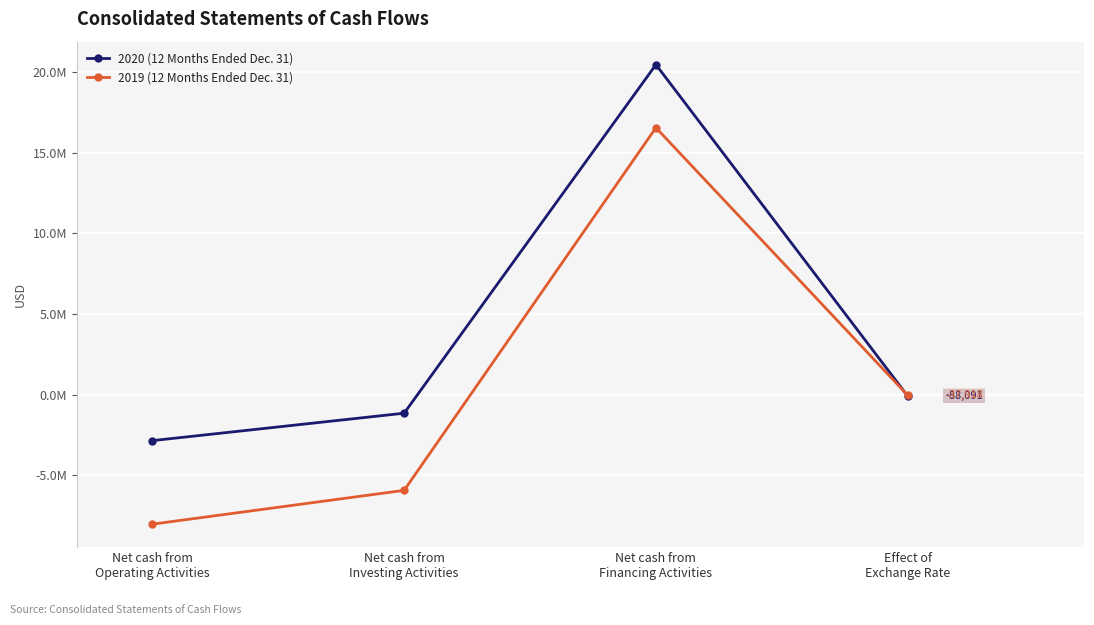

Does the chart have visible grid lines?

Yes